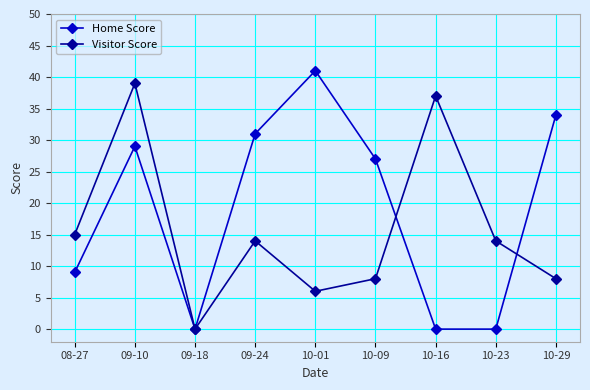

Is this an area chart (filled region under the line)?

No